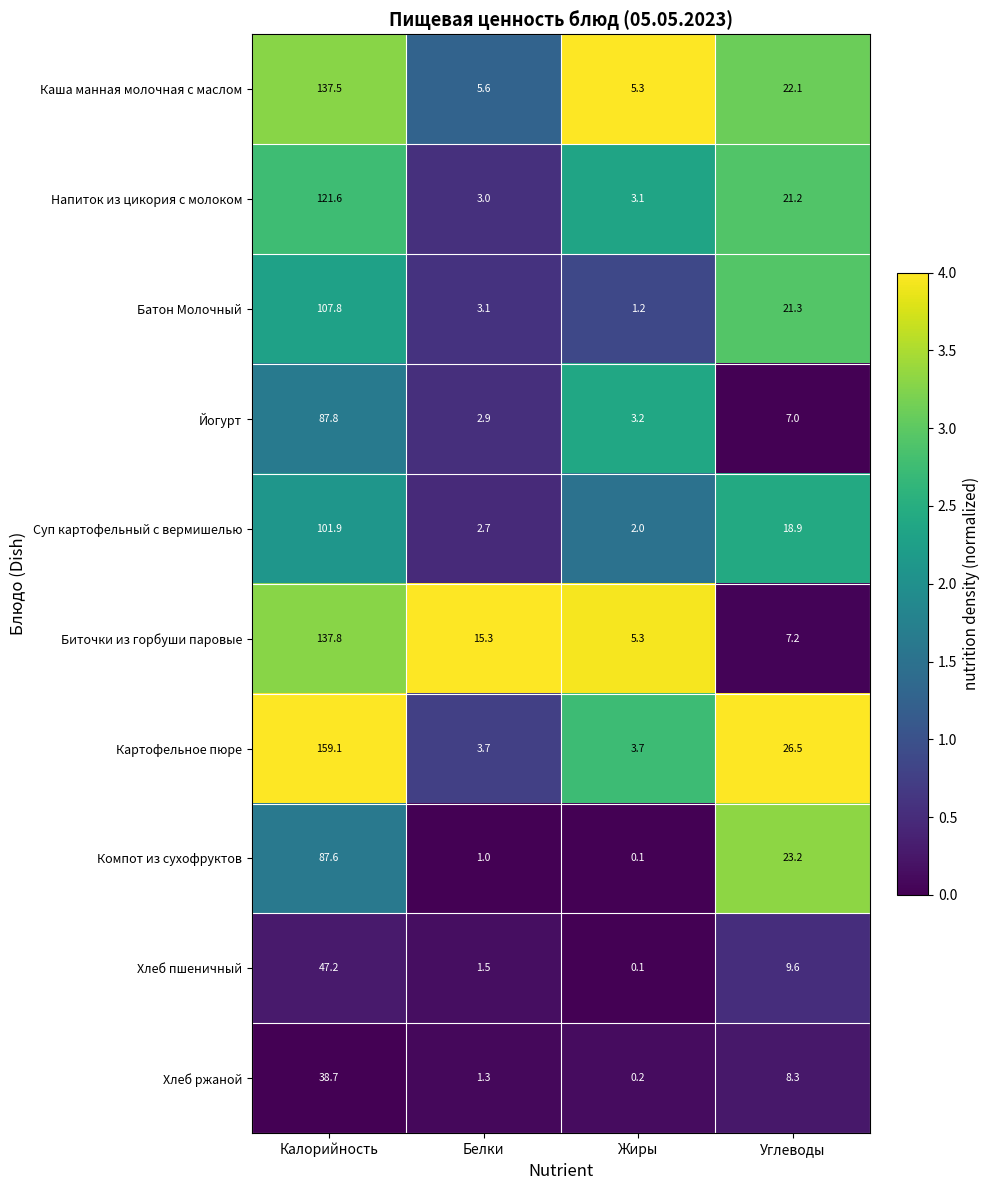

How many categories are shown in the chart?

4